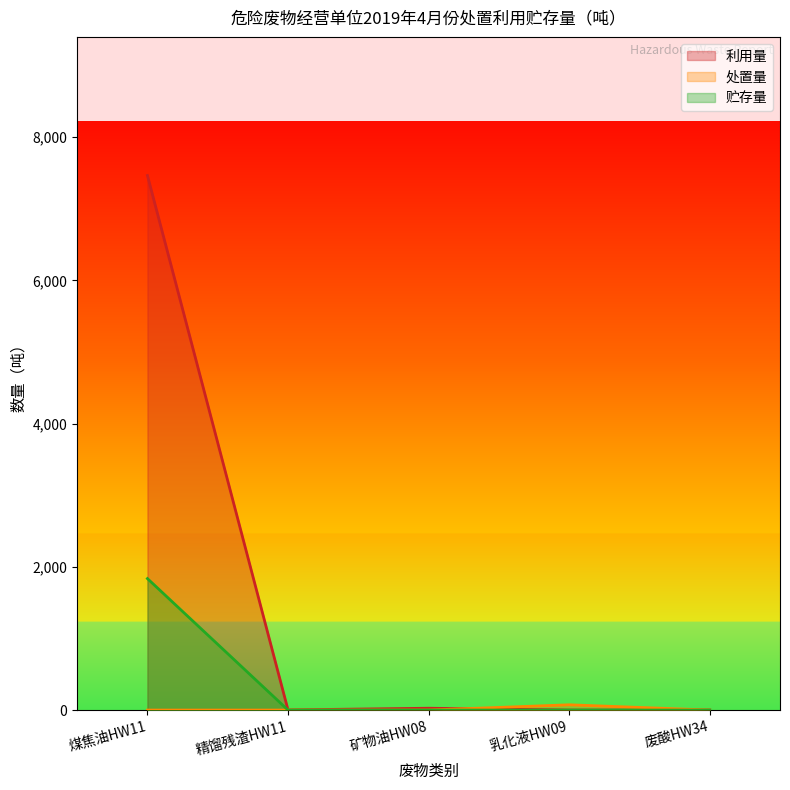

True or false: 贮存量 and 利用量 cross at least once.

False